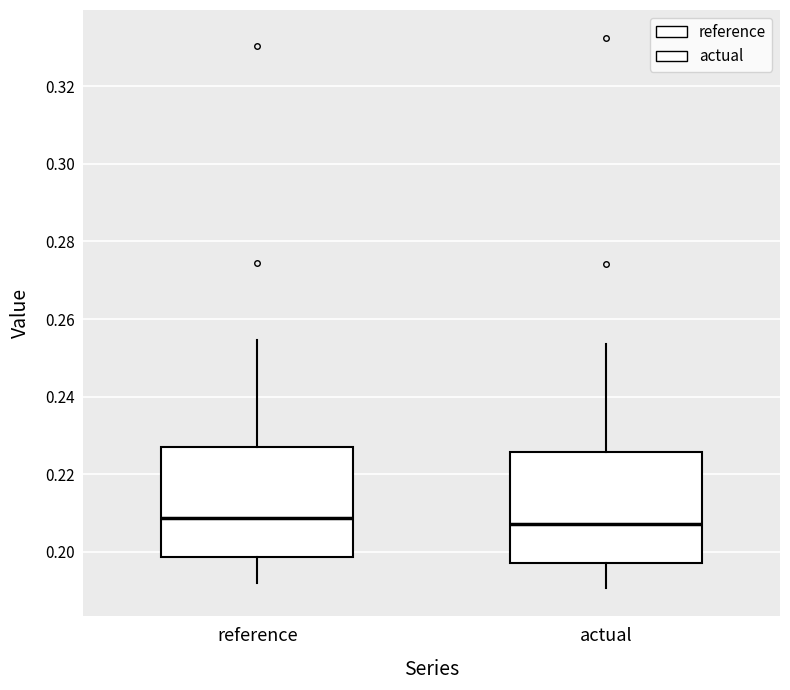

Where does the median line of the box for actual sit on the y-axis? The values are not printed on the chart, so give them approximately, as read against the axis.

0.208